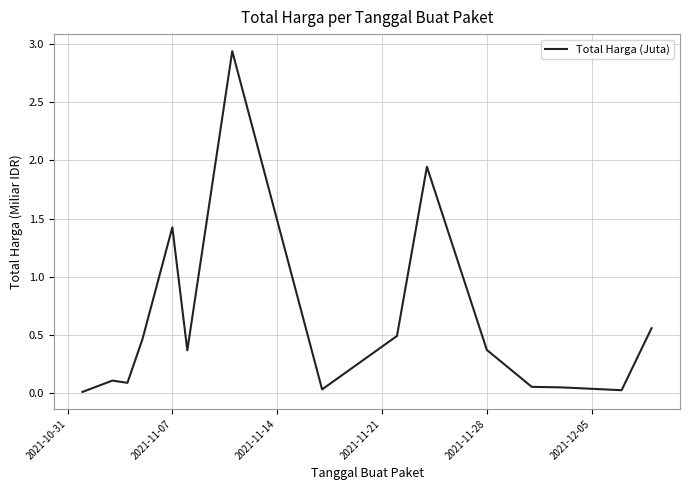

The value at 2021-11-28 is 0.6. True or false?

False